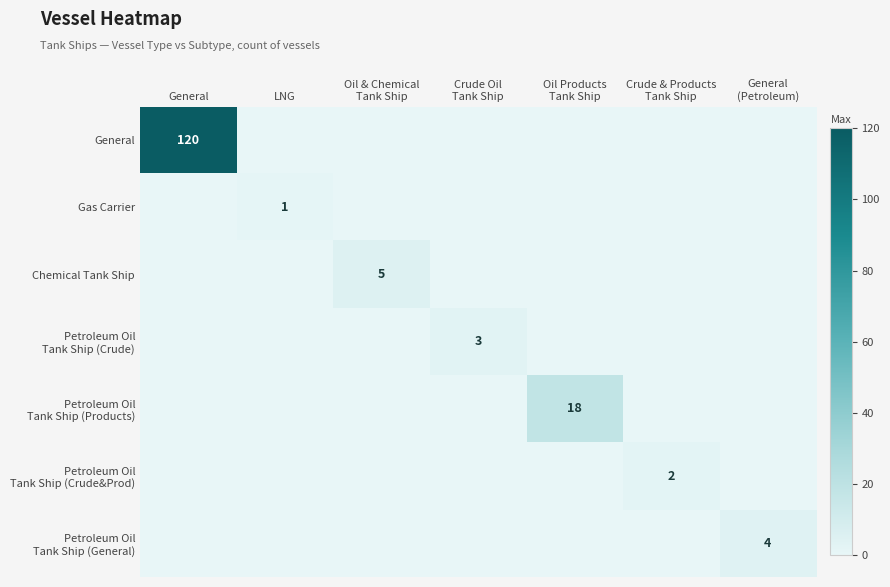

The value of Petroleum Oil Tank Ship (Products) at Crude Oil Tank Ship is 0. True or false?

True